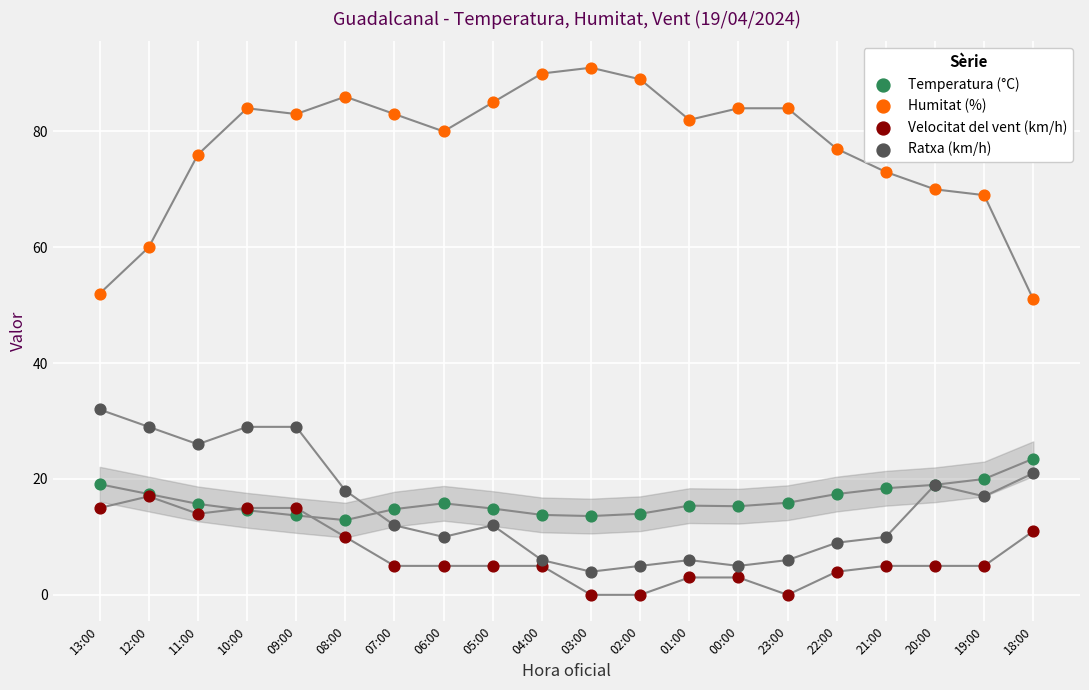

Which series reaches the minimum Y coordinate?

Velocitat del vent (km/h)